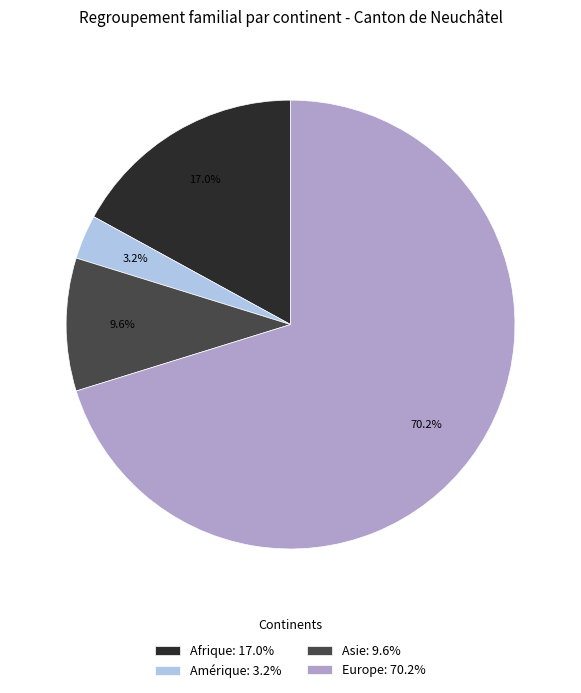

What portion of the pie excludes Afrique: 17.0%?

83.0%